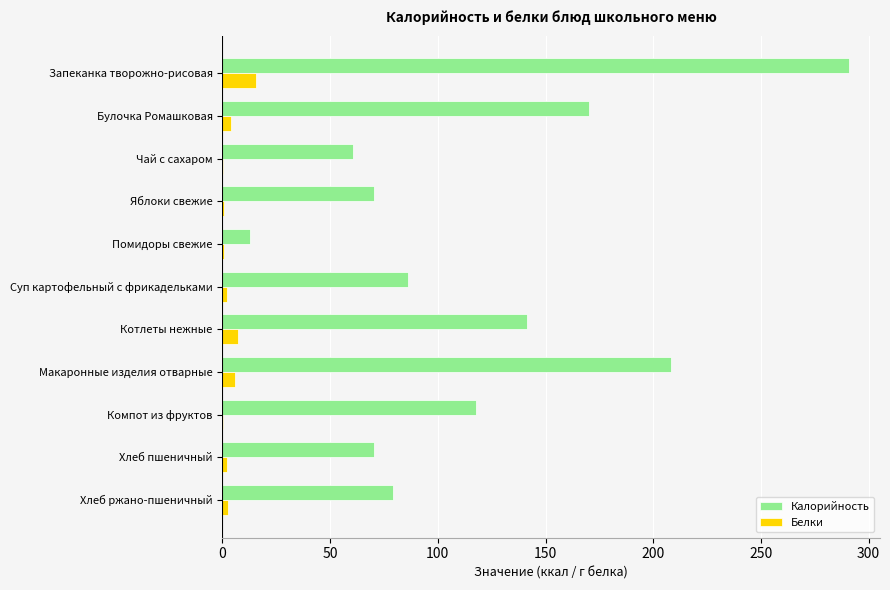

What is the greatest value displayed?

290.7